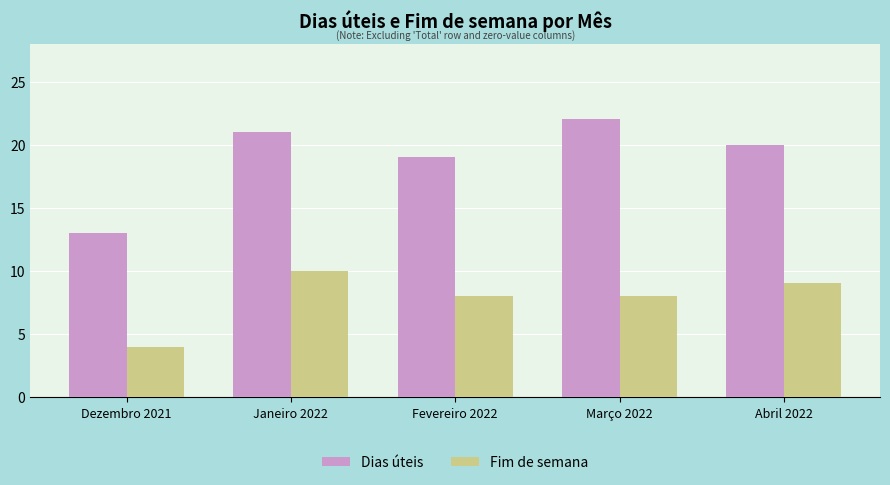

How many bars are there in each group?

2